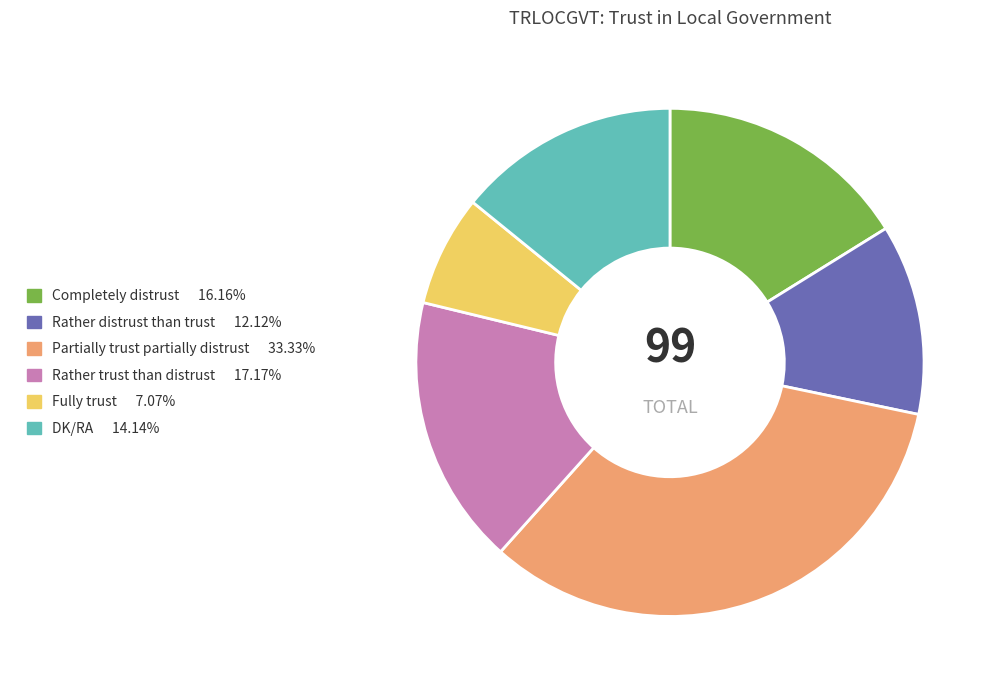

Is there a majority slice in this chart?

No